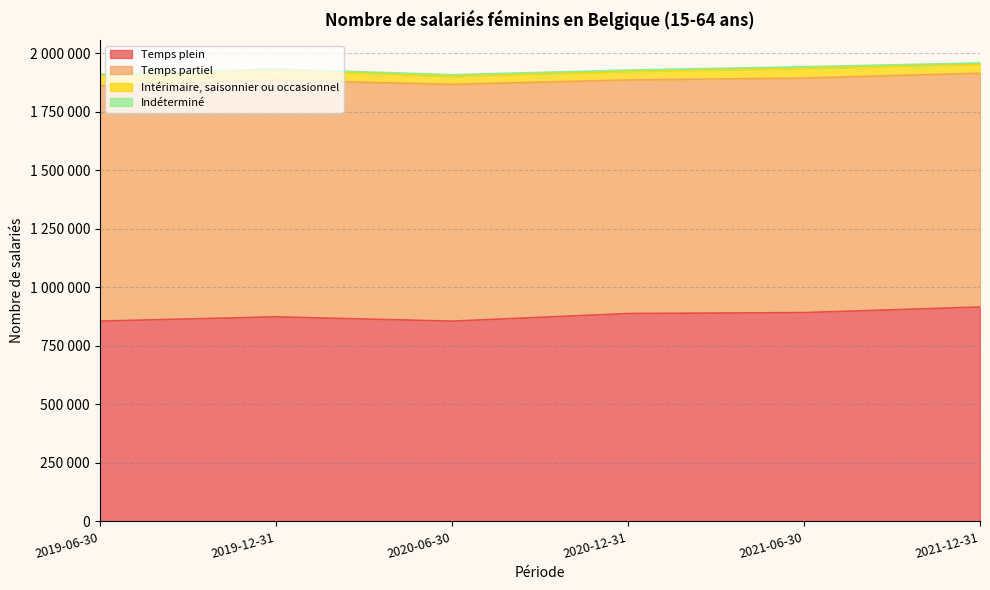

Reading left to right, transcribe all the data shown in this chart.

Temps plein: 2019-06-30=855509	2019-12-31=873664	2020-06-30=855259	2020-12-31=887875	2021-06-30=891816	2021-12-31=915771
Temps partiel: 2019-06-30=1004991	2019-12-31=1011183	2020-06-30=1011214	2020-12-31=997633	2021-06-30=1001816	2021-12-31=998274
Intérimaire, saisonnier ou occasionnel: 2019-06-30=44496	2019-12-31=42858	2020-06-30=35935	2020-12-31=36811	2021-06-30=42519	2021-12-31=39147
Indéterminé: 2019-06-30=4853	2019-12-31=4715	2020-06-30=5272	2020-12-31=5183	2021-06-30=5502	2021-12-31=4950